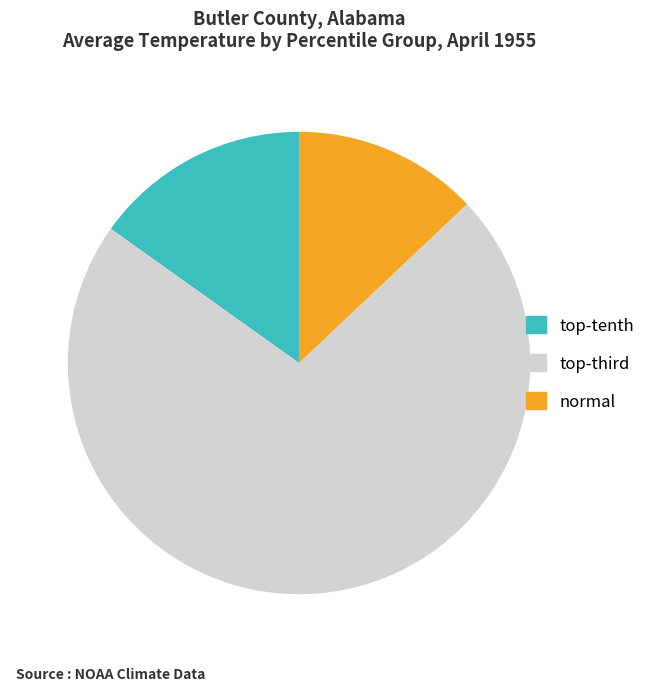

Is there any slice that represents more than half of the pie?

Yes